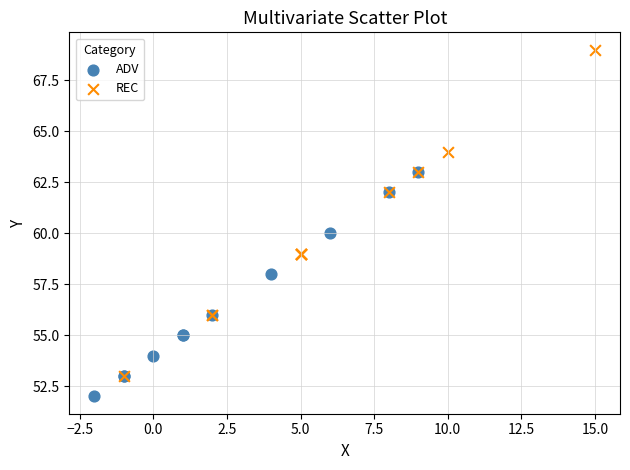

Which series reaches the minimum Y coordinate?

ADV